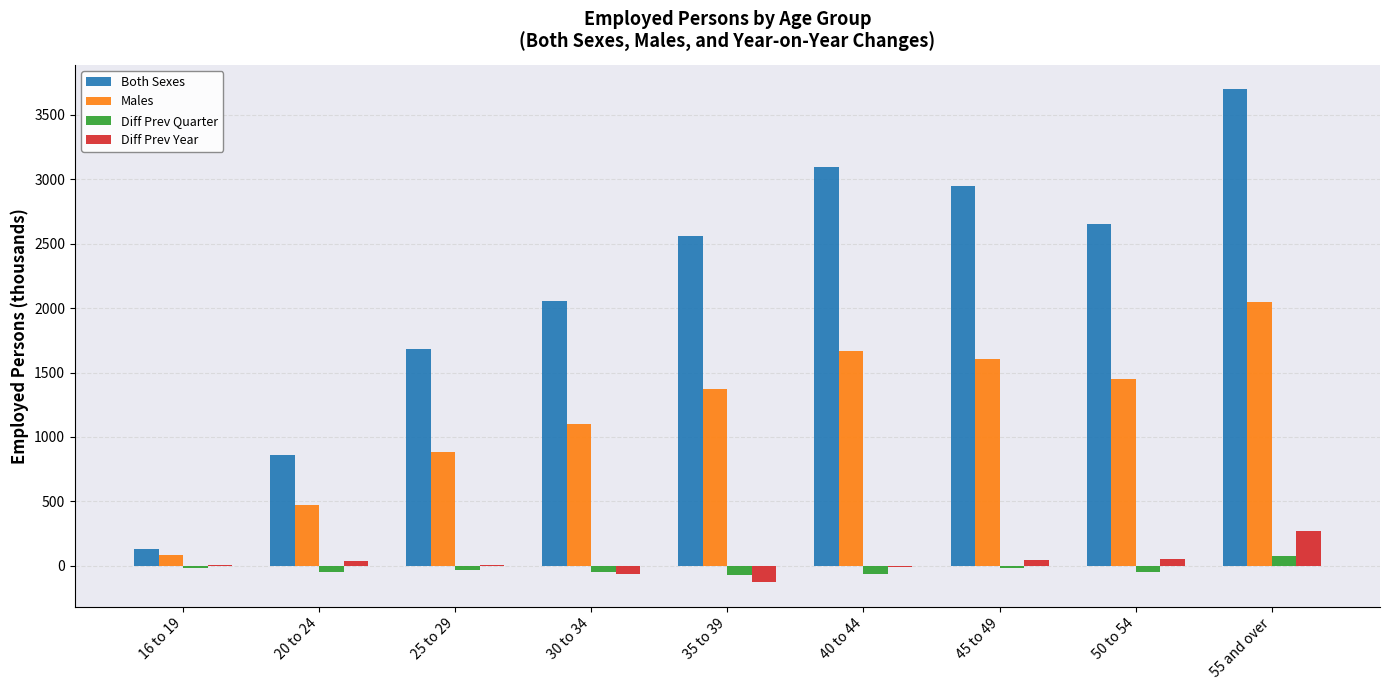

What is the maximum value shown in the chart?

3697.9